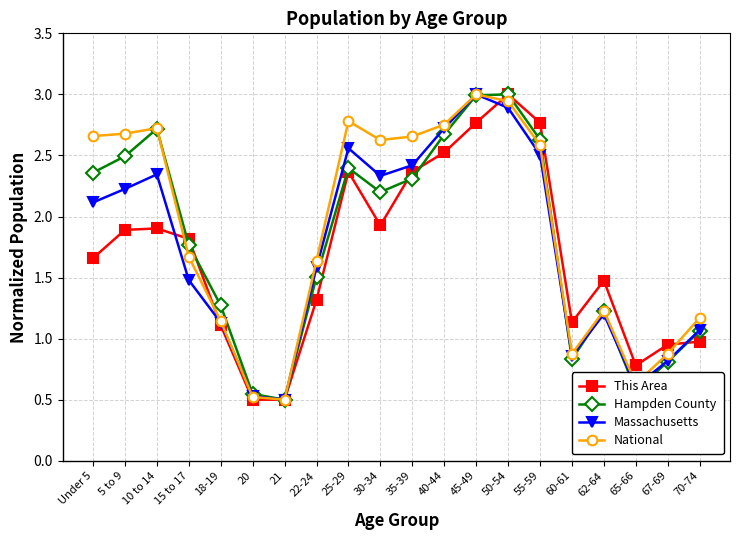

What are all the series names shown in the legend?

This Area, Hampden County, Massachusetts, National